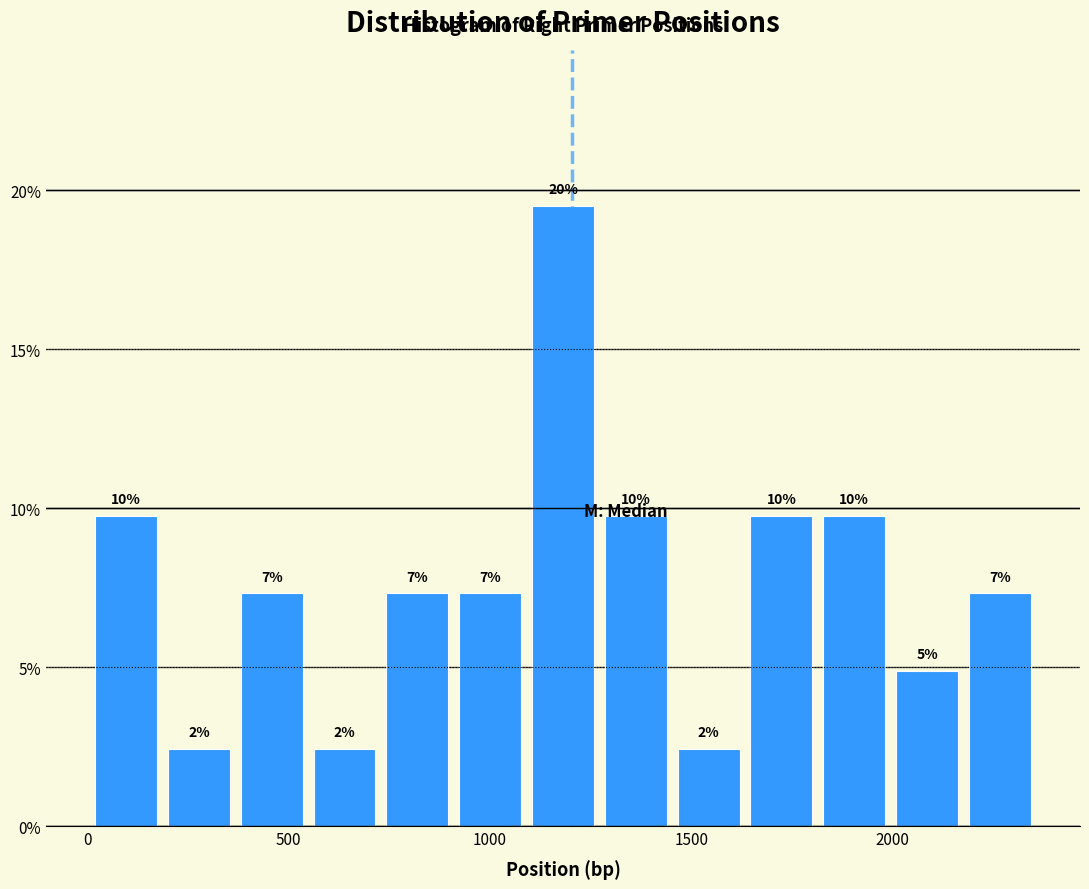

Around what value on the x-axis is the tallest bar? Give the approximate position of its centre, as read against the axis.

1200